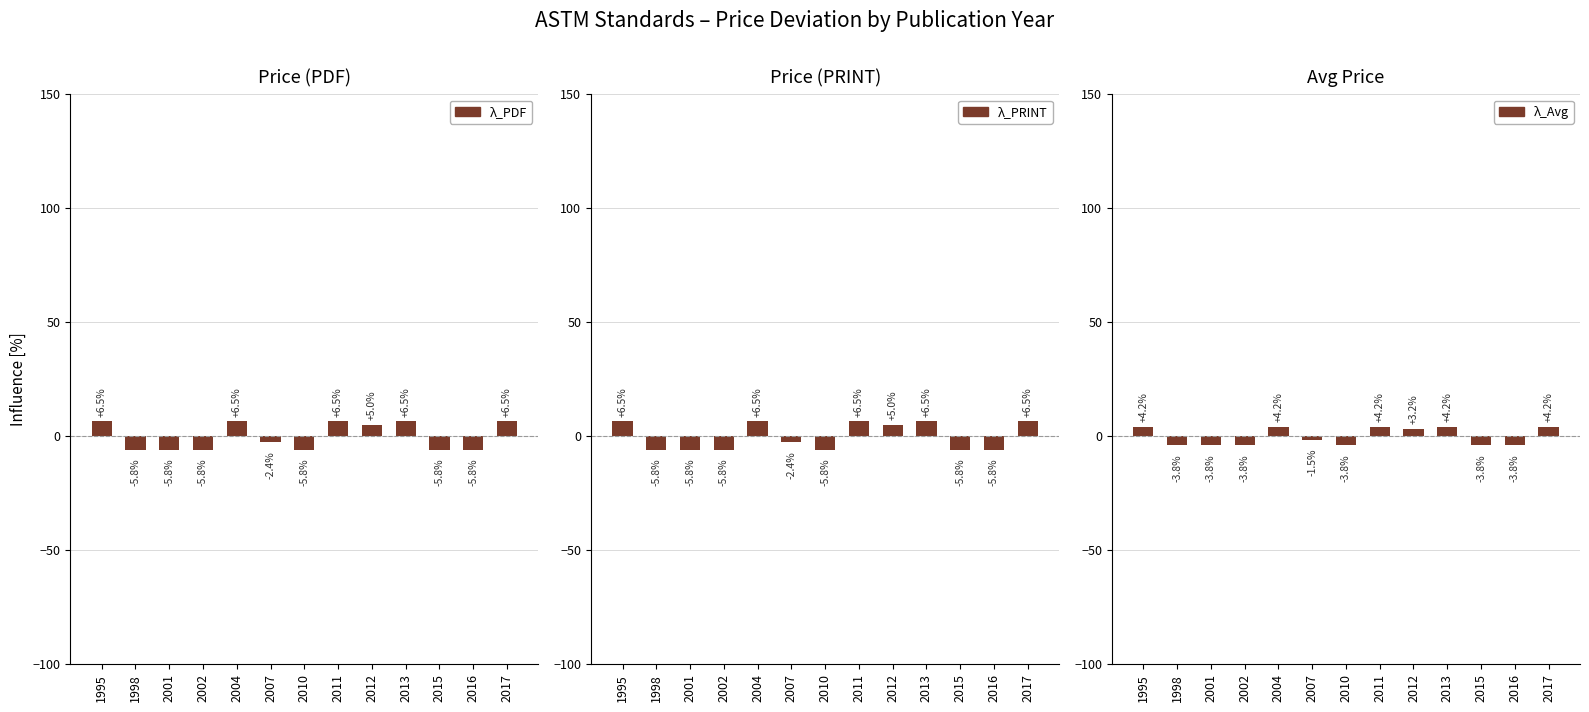

What is the greatest value displayed?

6.5